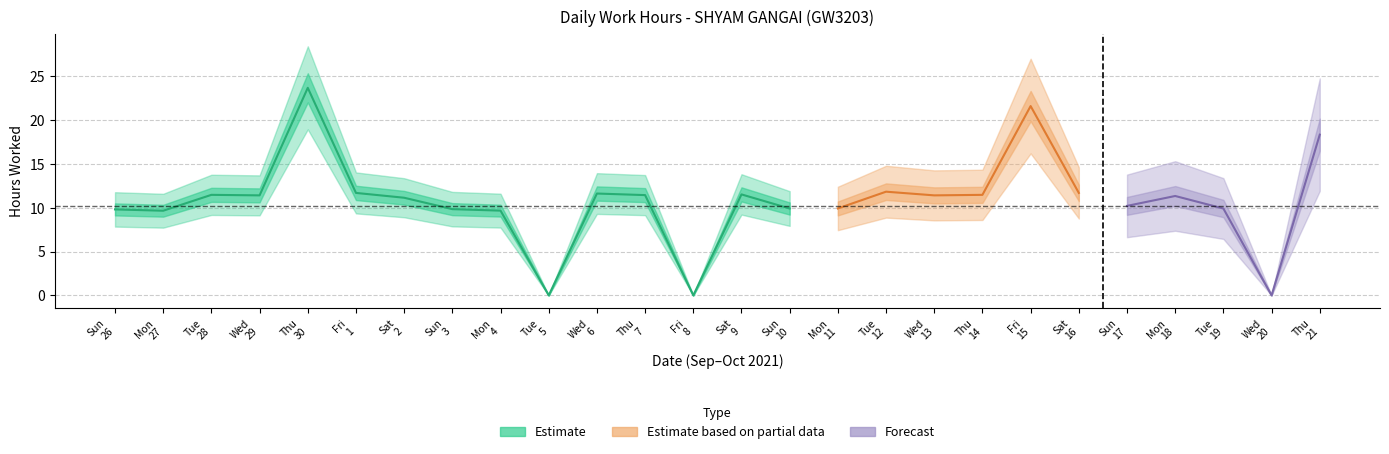

Is this an area chart (filled region under the line)?

No